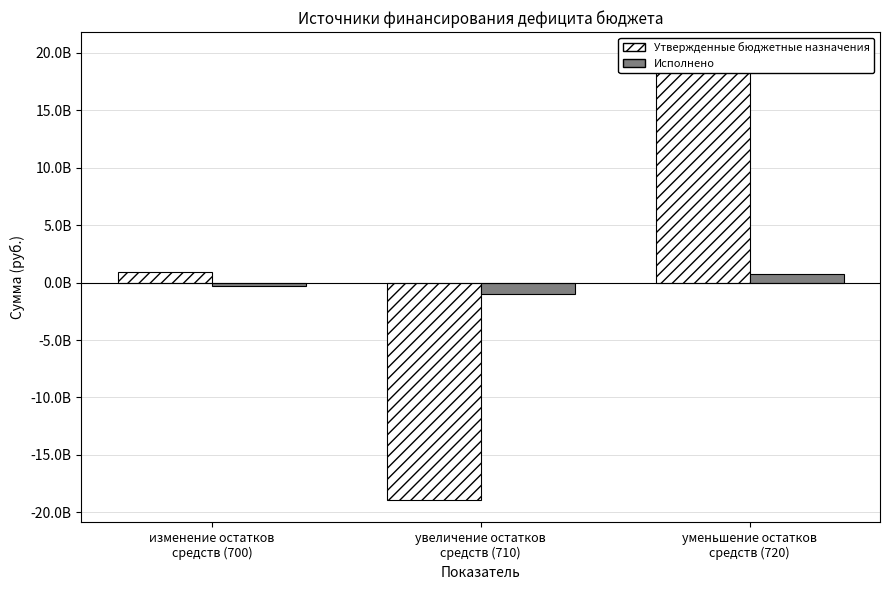

At which label does Утвержденные бюджетные назначения reach its peak?

уменьшение остатков
средств (720)